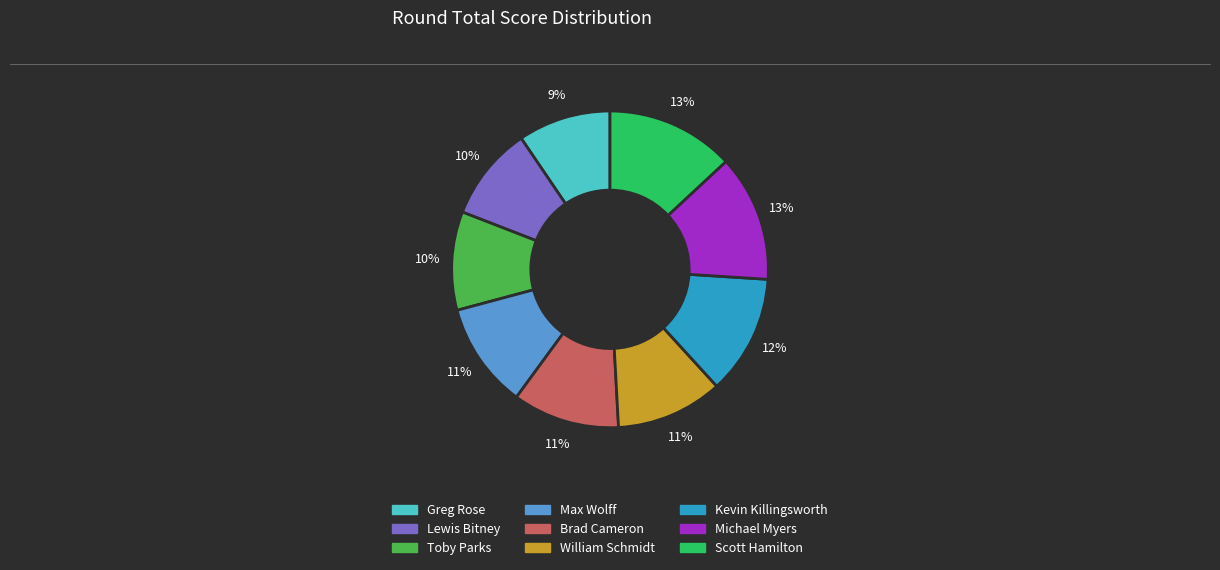

Does Max Wolff account for over 50% of the chart?

No